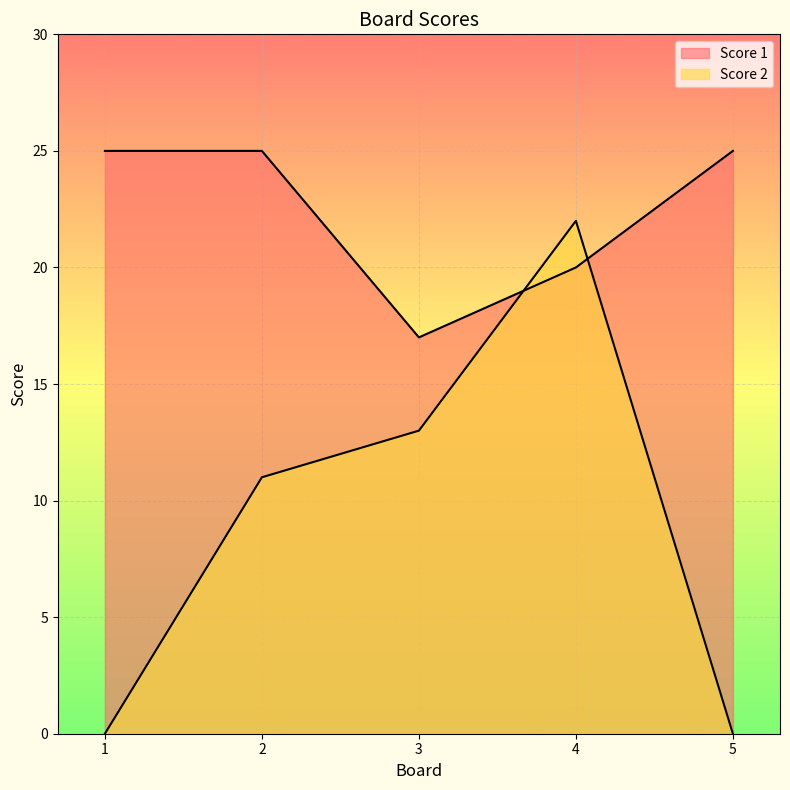

How many lines are shown in the chart?

2